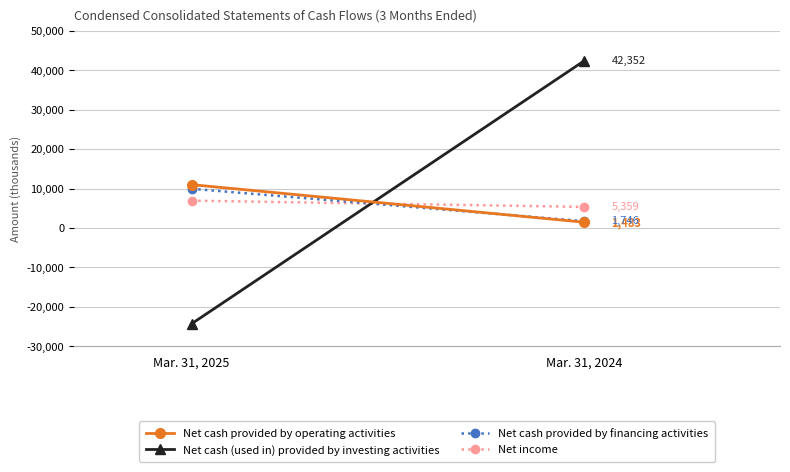

Which category has the lowest value across all series?

Mar. 31, 2025